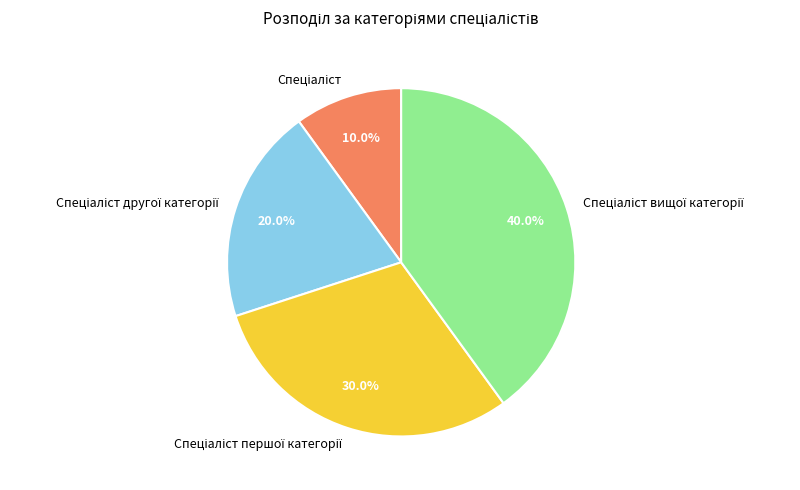

Is there a majority slice in this chart?

No